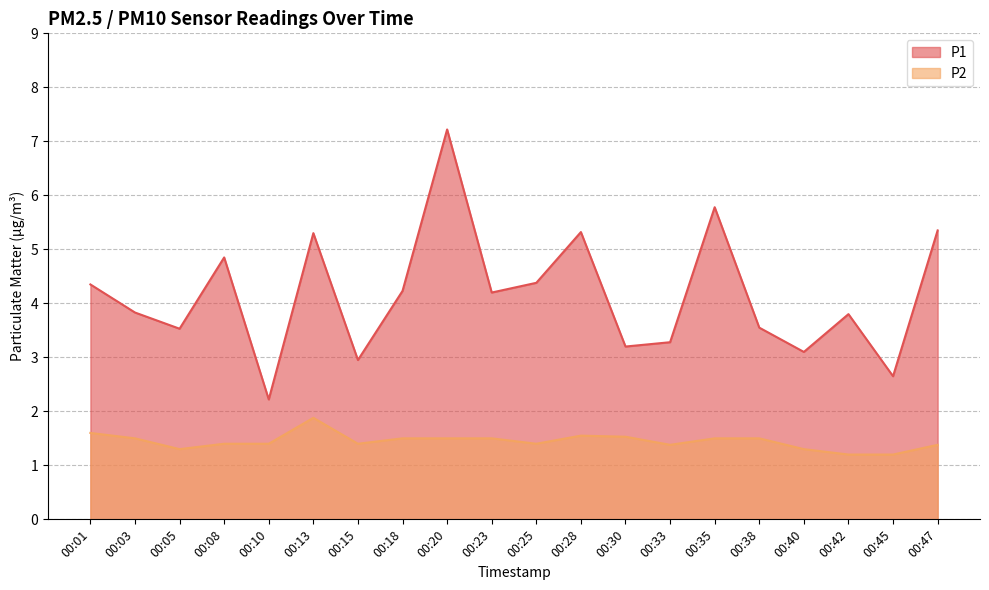

Does the chart have visible grid lines?

Yes